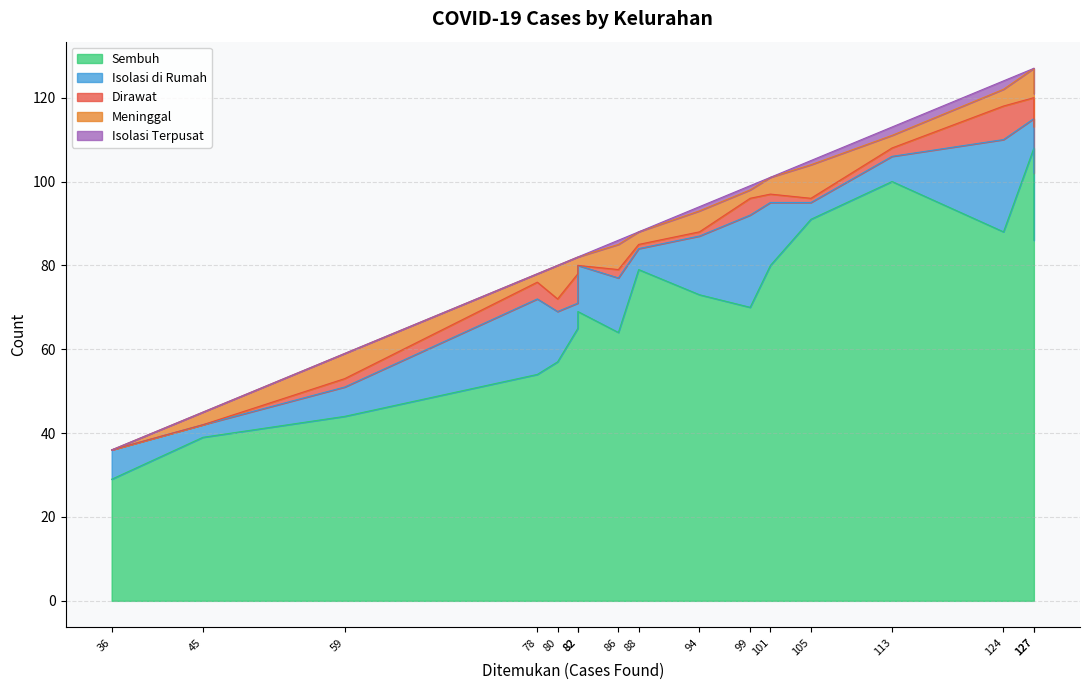

True or false: Sembuh and Isolasi di Rumah intersect in this chart.

False